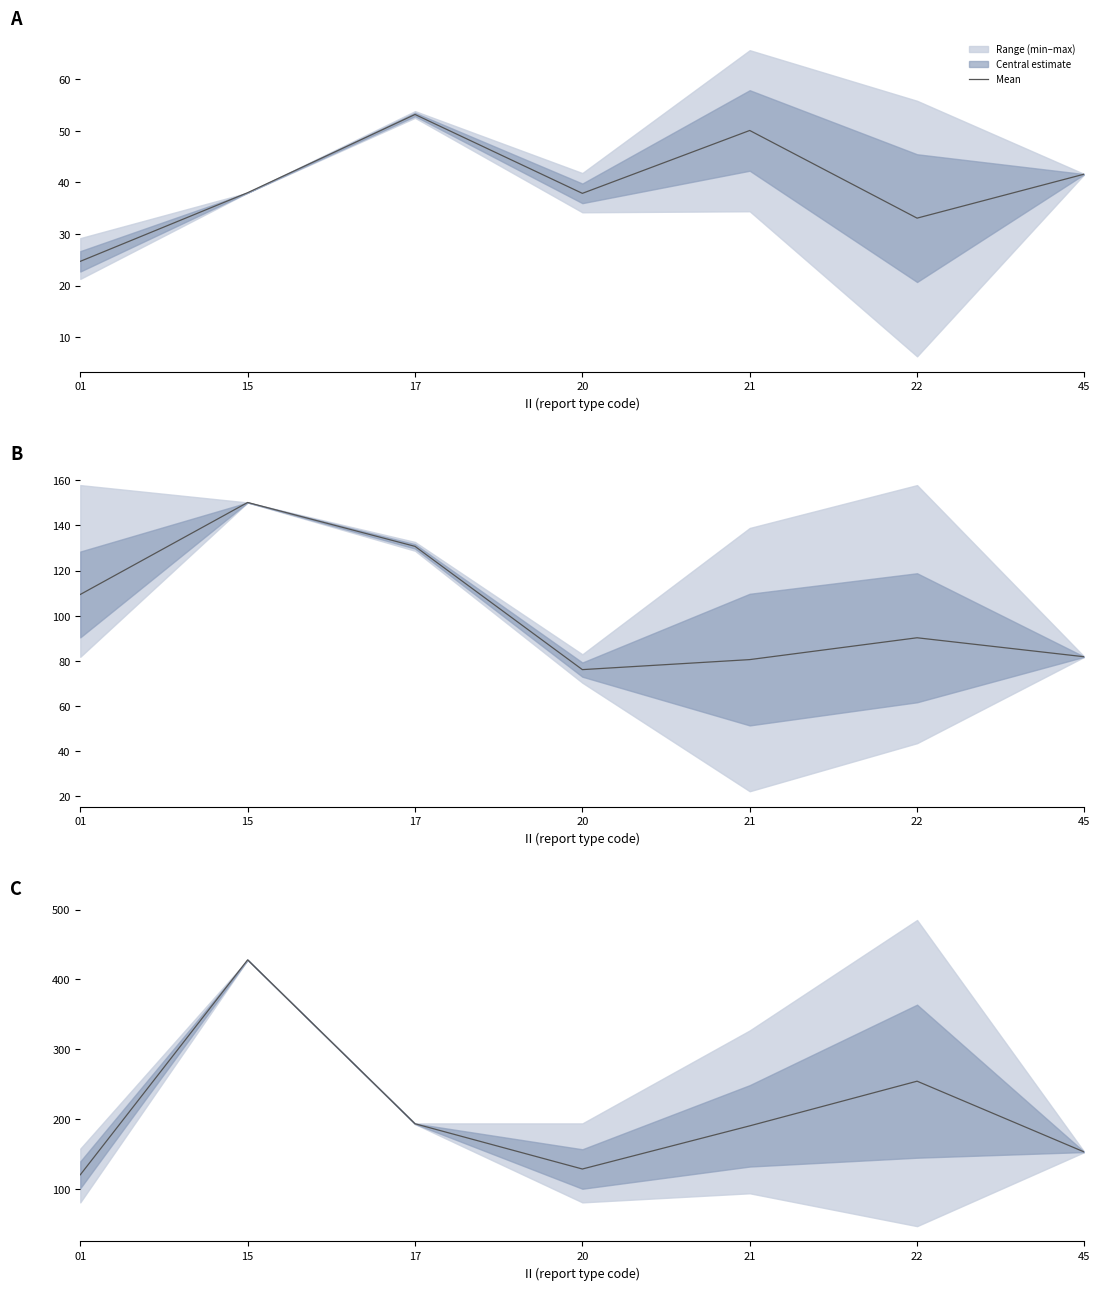

The chart shows a value of 190.5 at 21. True or false?

True